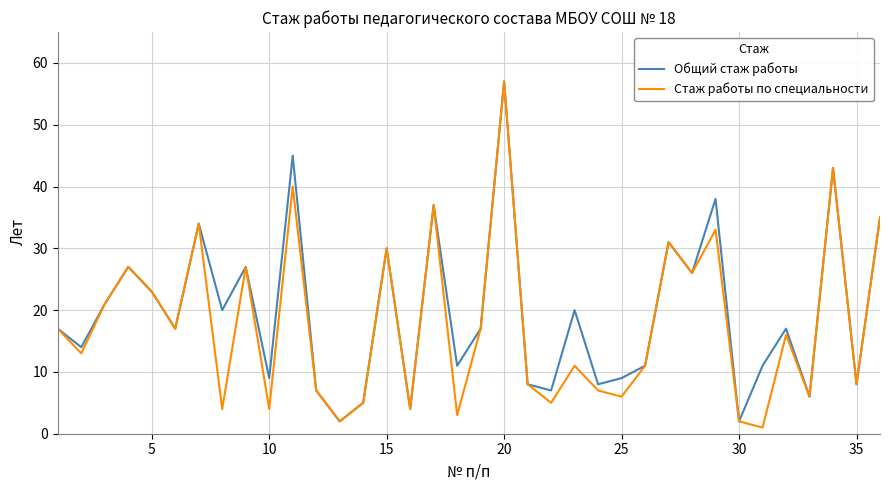

True or false: Стаж работы по специальности and Общий стаж работы intersect in this chart.

False